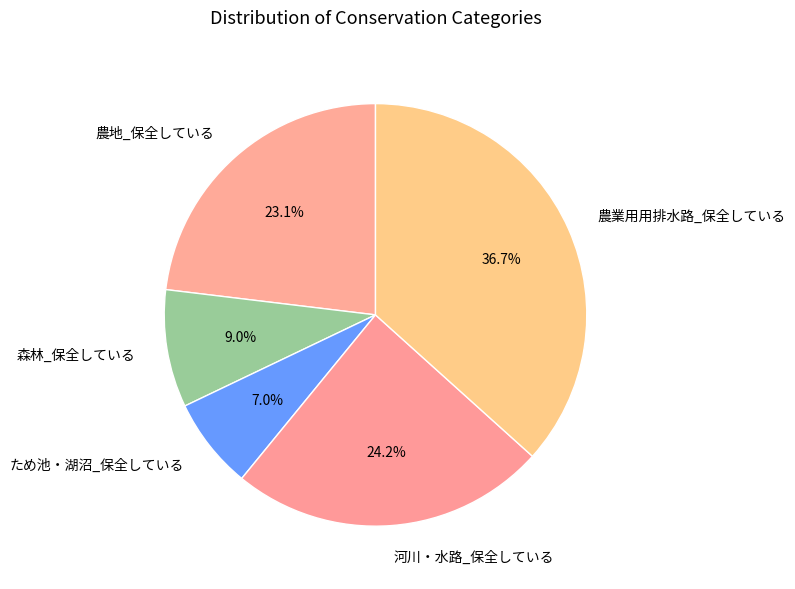

How much of the chart is everything except 河川・水路_保全している?

75.8%